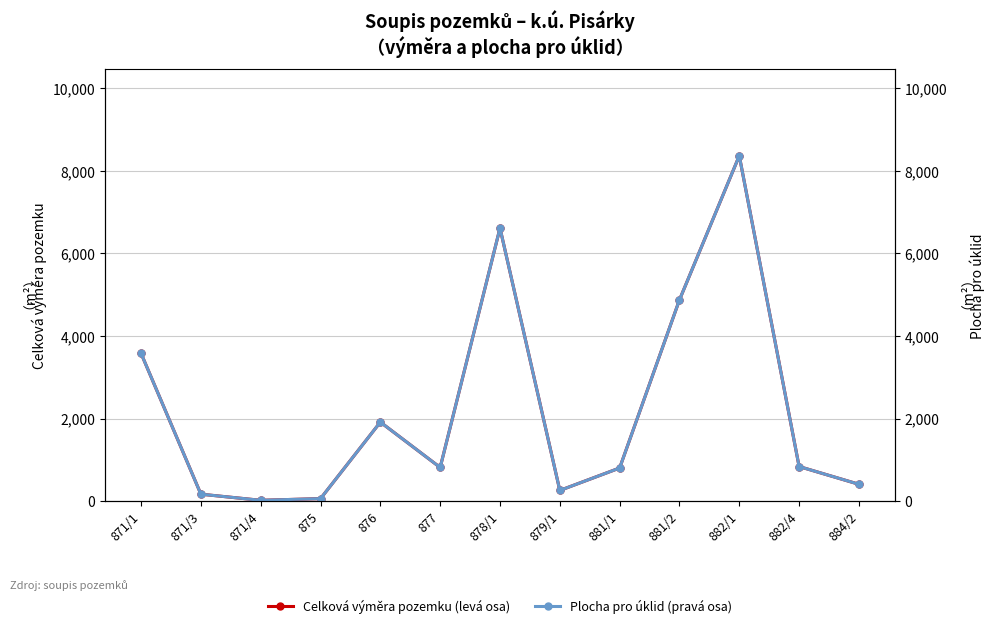

How many series are shown in this chart?

2